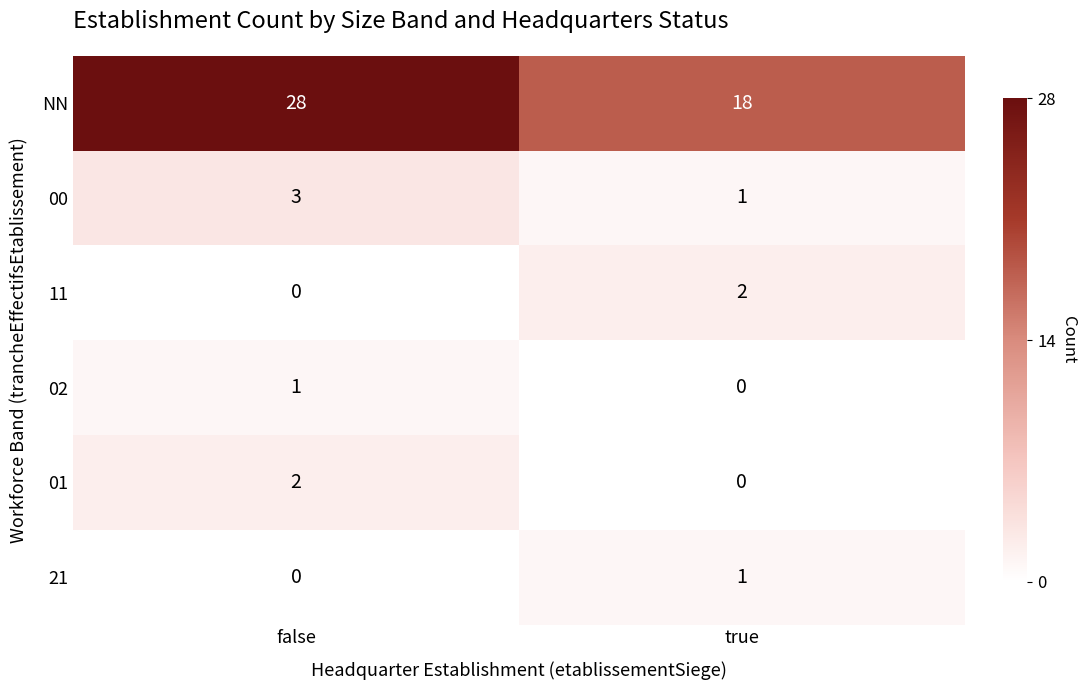

Reading left to right, what are all the values shown in this chart?

NN: false=28	true=18
00: false=3	true=1
11: false=0	true=2
02: false=1	true=0
01: false=2	true=0
21: false=0	true=1